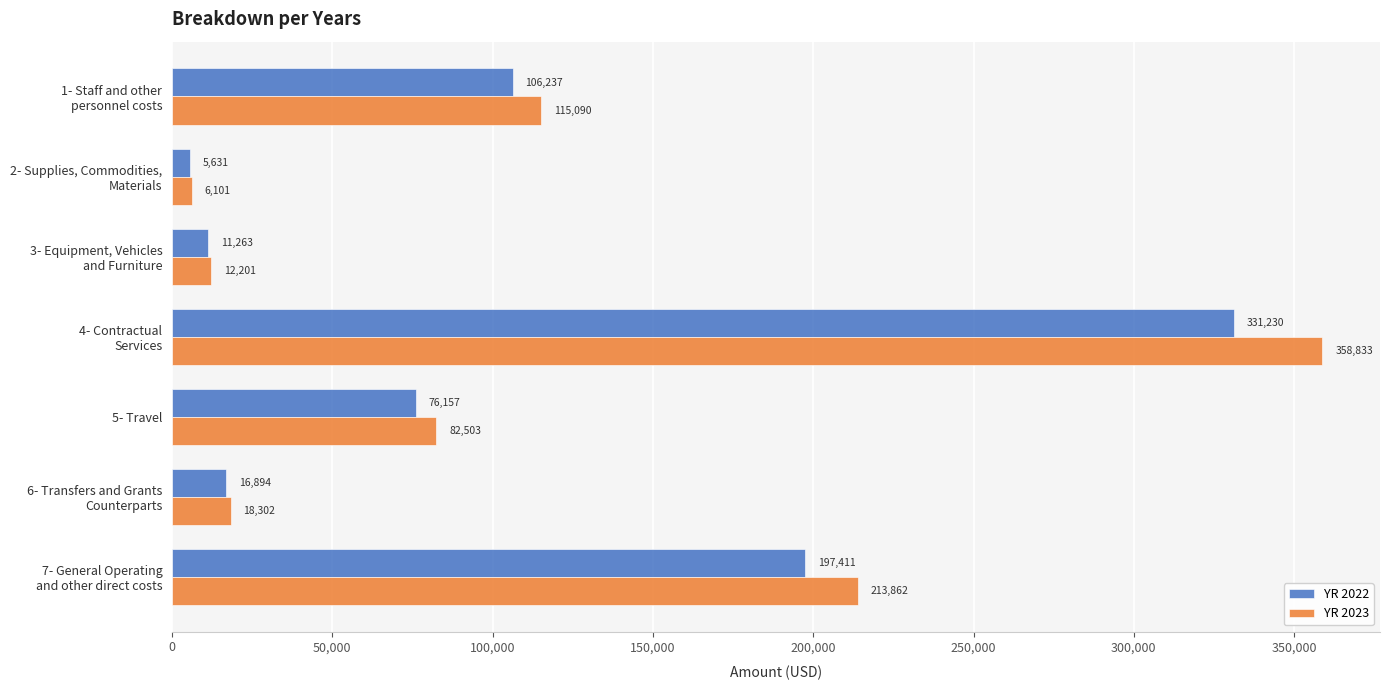

Which series has the widest spread of values?

YR 2023